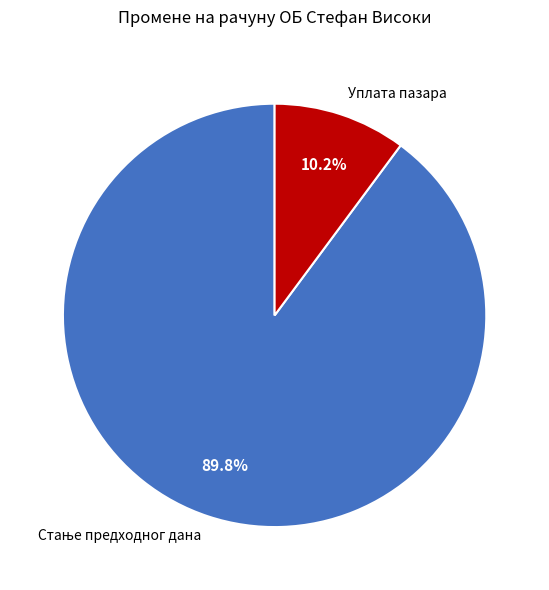

What portion of the pie excludes Уплата пазара?

89.8%